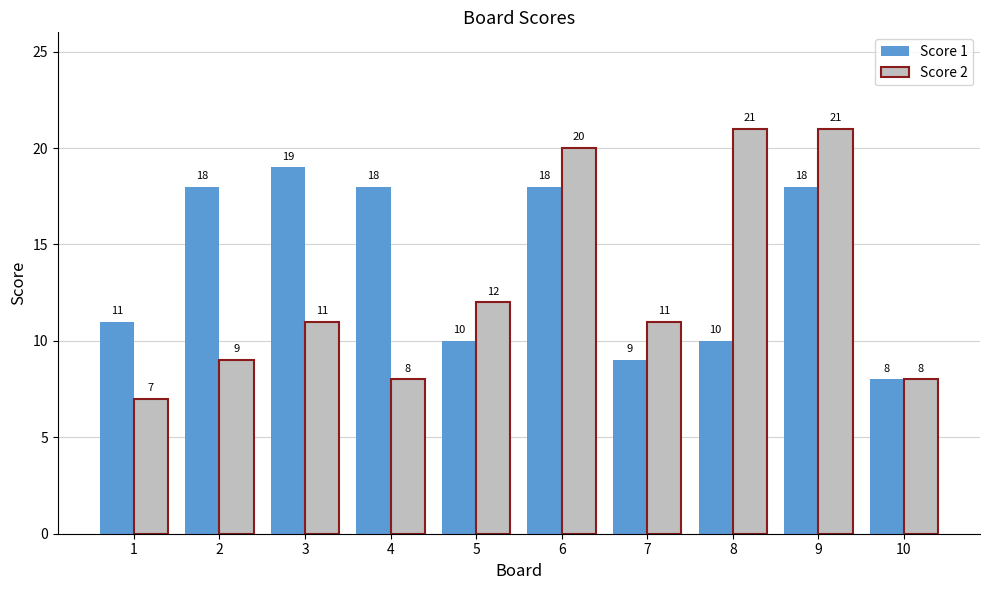

Is the value of Score 1 at 4 greater than the value of Score 2 at 10?

Yes